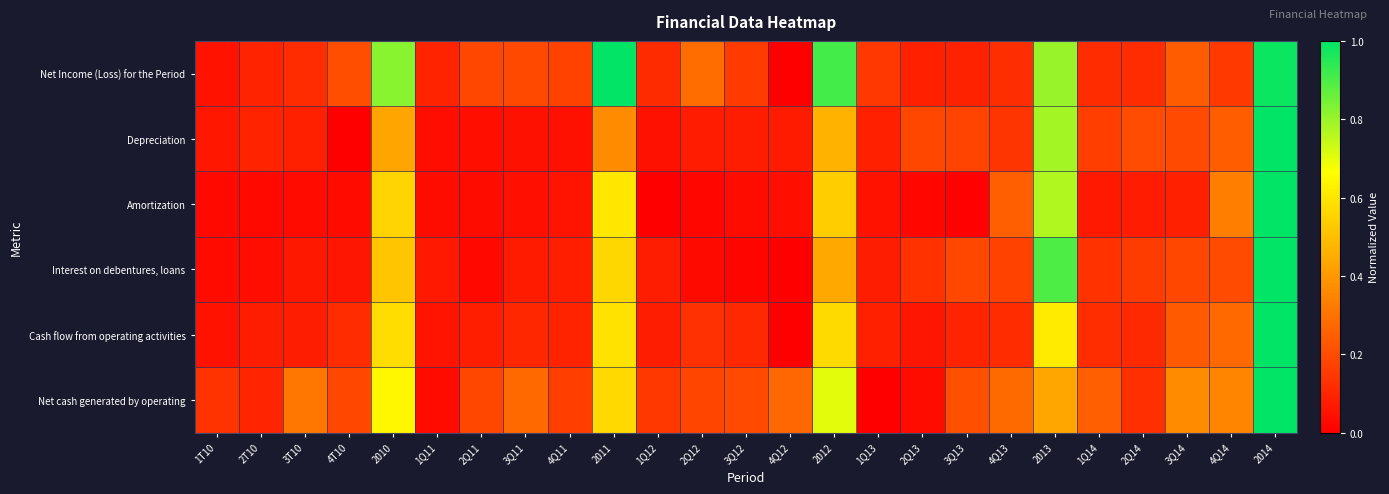

At which category does the chart reach its peak across all series?

2011